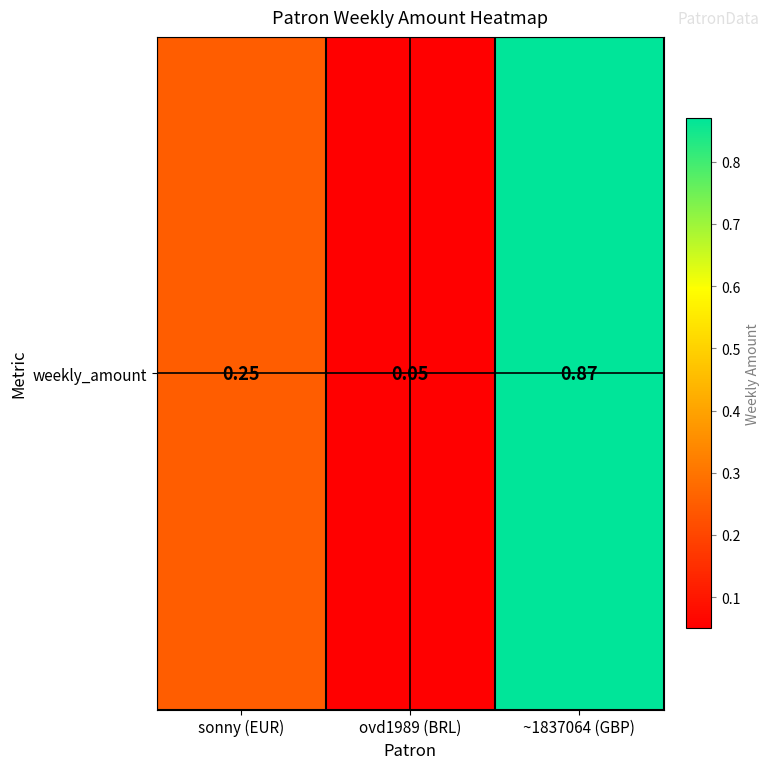

How many series are shown in this chart?

1